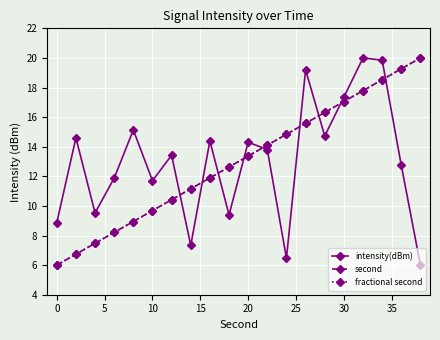

Does the chart have visible grid lines?

Yes